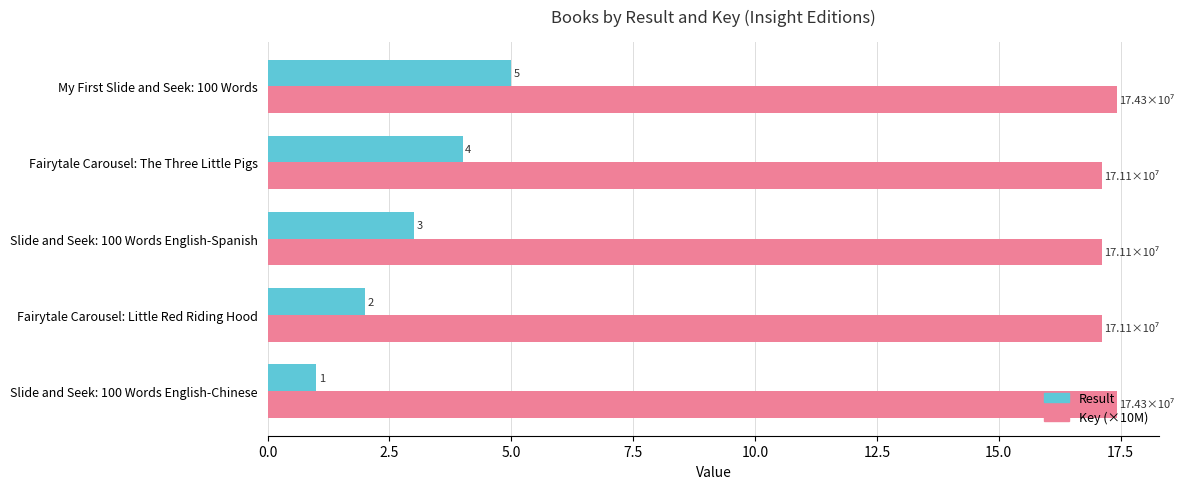

Rank the series by their maximum value, from lowest to highest.

Result, Key (×10M)